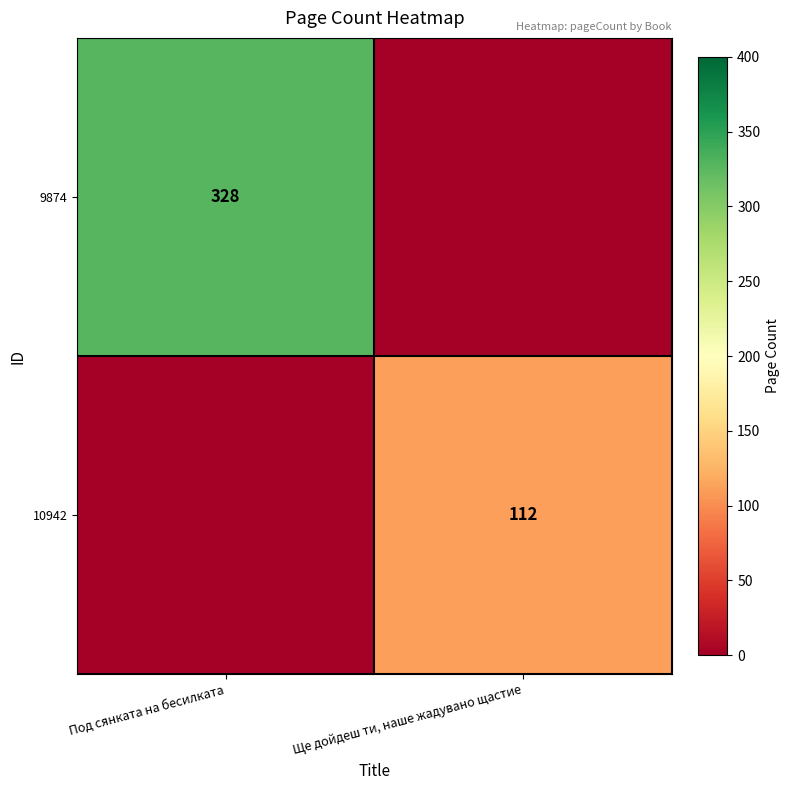

Is it true that 10942 equals 53 at Ще дойдеш ти, наше жадувано щастие?

False